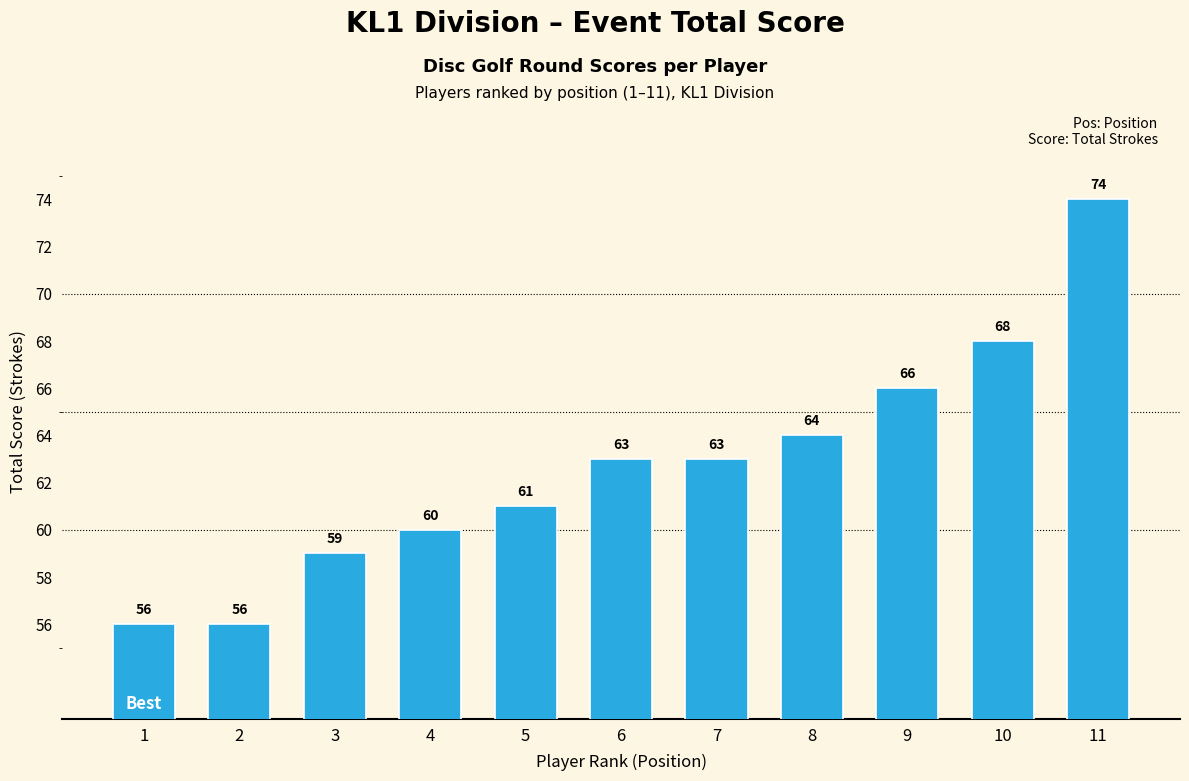

How many data points are less than 63?

5